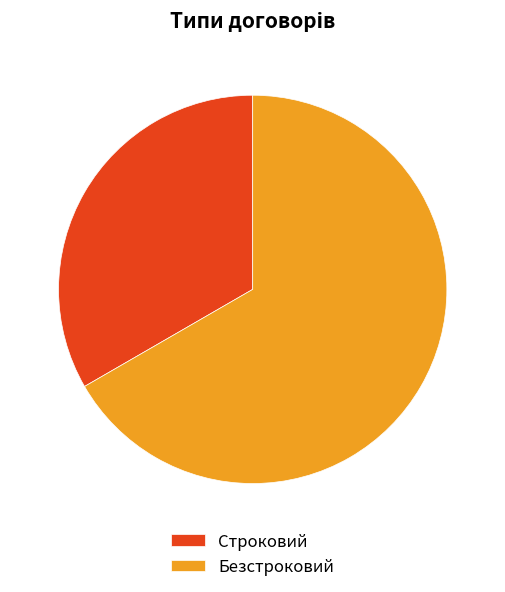

Is the sum of Строковий and Безстроковий greater than half?

Yes